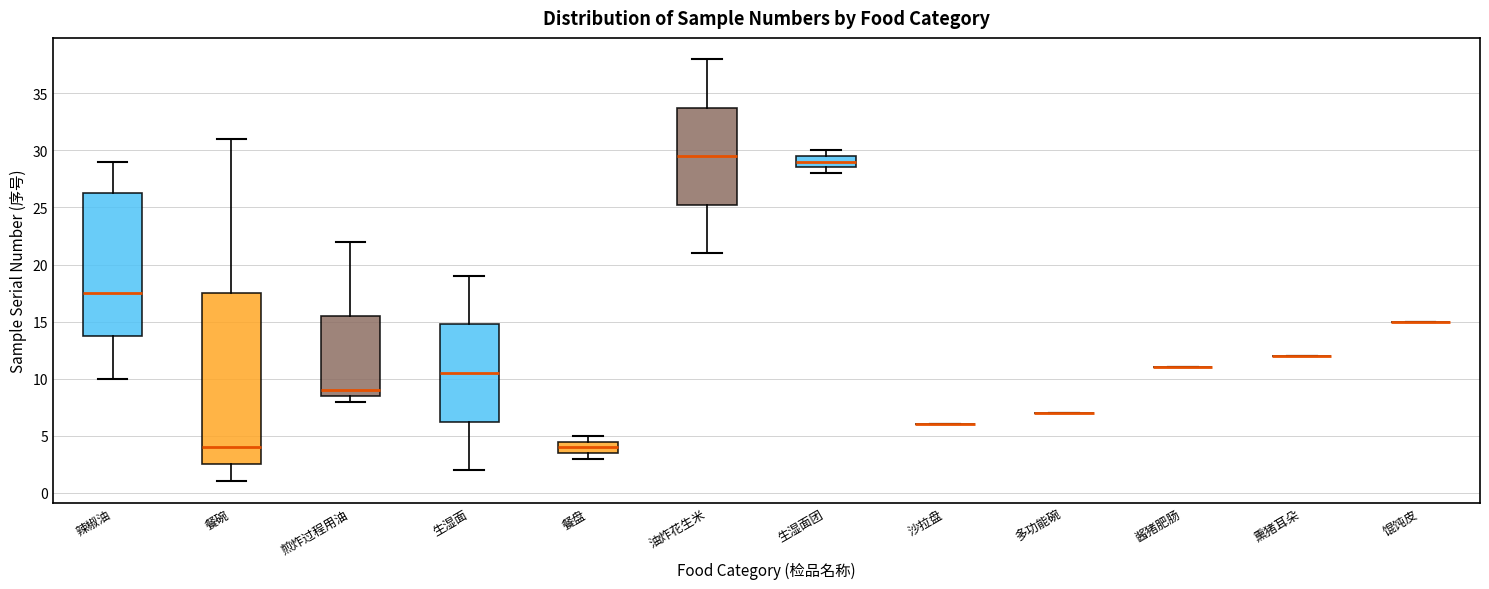

Reading left to right, read every box against the y-axis: the position of its median line, the range the box covers, and the ends of its whiskers. The values are not printed on the chart, so give them approximately, as read against the axis.

辣椒油: median 17.5, box 14.0 to 26.5, whiskers 10.0 to 29.0
餐碗: median 4.0, box 2.5 to 17.5, whiskers 1.0 to 31.0
煎炸过程用油: median 9.0, box 8.5 to 15.5, whiskers 8.0 to 22.0
生湿面: median 10.5, box 6.5 to 15.0, whiskers 2.0 to 19.0
餐盘: median 4.0, box 3.5 to 4.5, whiskers 3.0 to 5.0
油炸花生米: median 29.5, box 25.5 to 34.0, whiskers 21.0 to 38.0
生湿面团: median 29.0, box 28.5 to 29.5, whiskers 28.0 to 30.0
沙拉盘: box collapsed to a line at 6.0, whiskers 6.0 to 6.0
多功能碗: box collapsed to a line at 7.0, whiskers 7.0 to 7.0
酱猪肥肠: box collapsed to a line at 11.0, whiskers 11.0 to 11.0
熏猪耳朵: box collapsed to a line at 12.0, whiskers 12.0 to 12.0
馄饨皮: box collapsed to a line at 15.0, whiskers 15.0 to 15.0